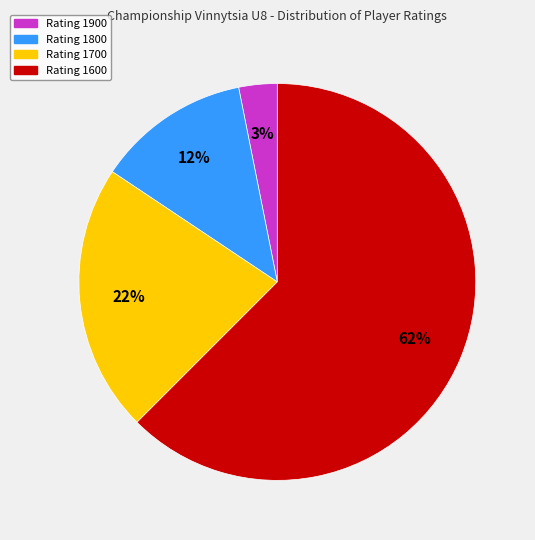

Is there a majority slice in this chart?

Yes